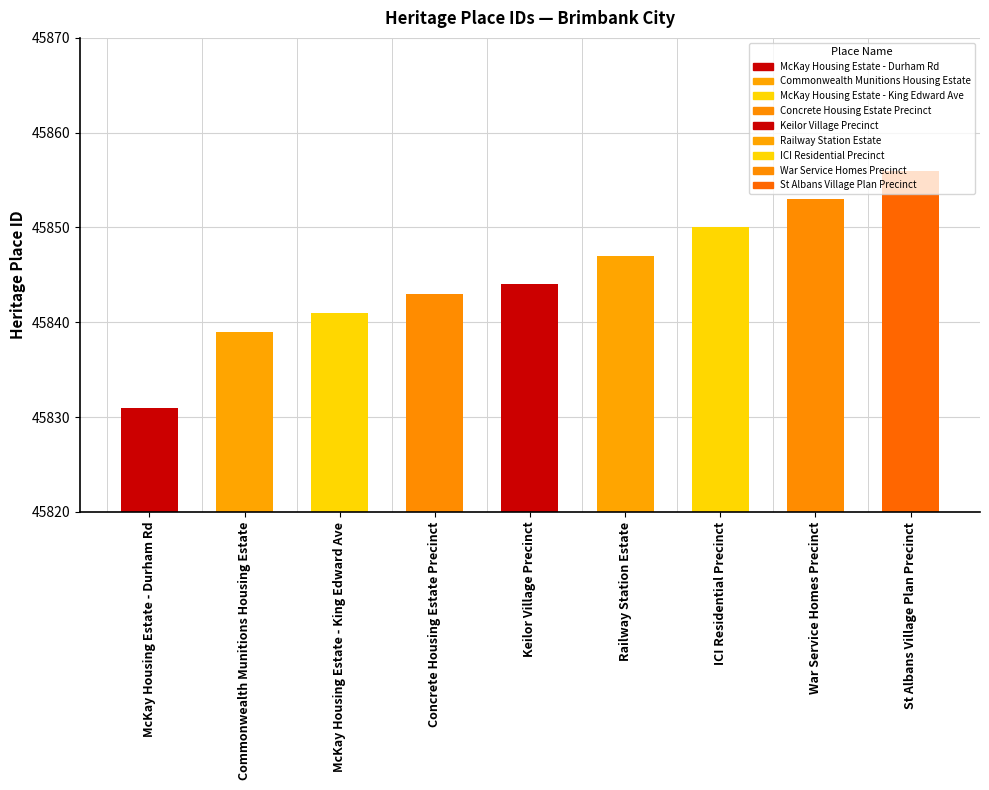

What is the value of the 1st bar from the left?

45831